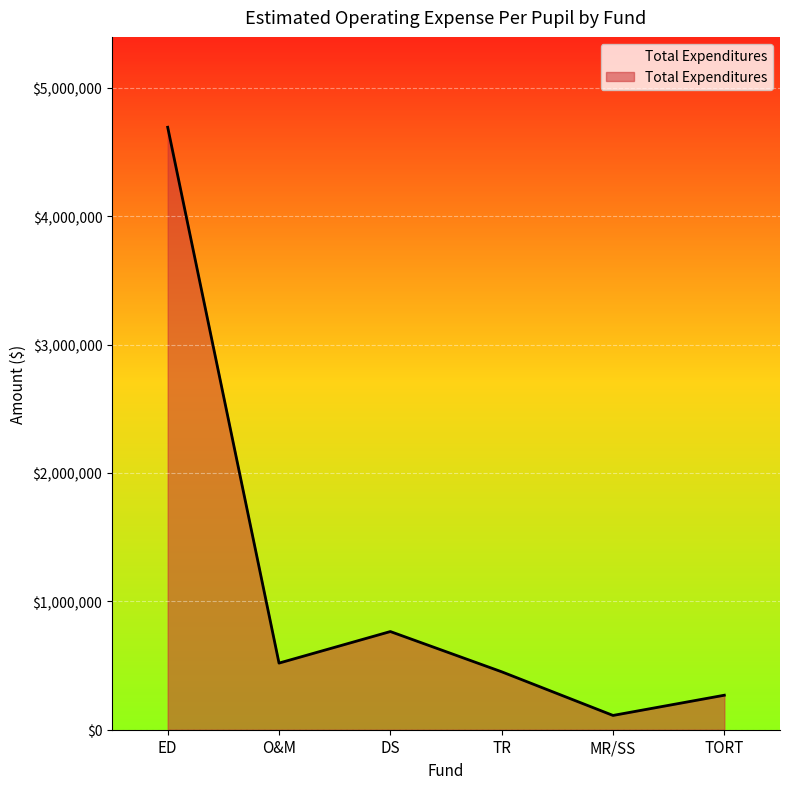

What is the difference between the second highest and second lowest values?

495946